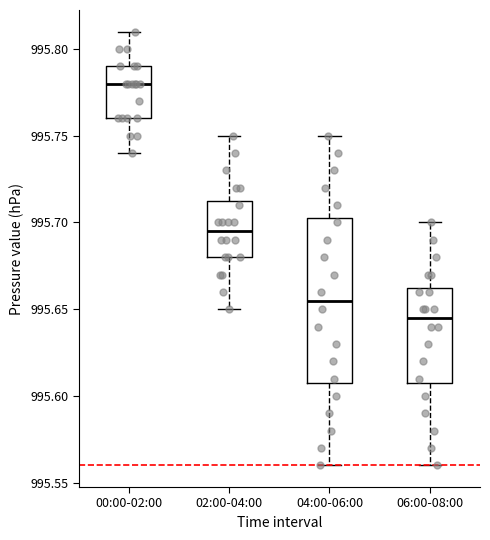

Reading left to right, transcribe this box plot: for each box, give where its median line is, the range the box spans, and where its two whiskers end, as read against the y-axis. The values are not printed on the chart, so give them approximately, as read against the axis.

00:00-02:00: median 995.780, box 995.760 to 995.790, whiskers 995.740 to 995.810
02:00-04:00: median 995.695, box 995.680 to 995.715, whiskers 995.650 to 995.750
04:00-06:00: median 995.655, box 995.610 to 995.705, whiskers 995.560 to 995.750
06:00-08:00: median 995.645, box 995.610 to 995.665, whiskers 995.560 to 995.700